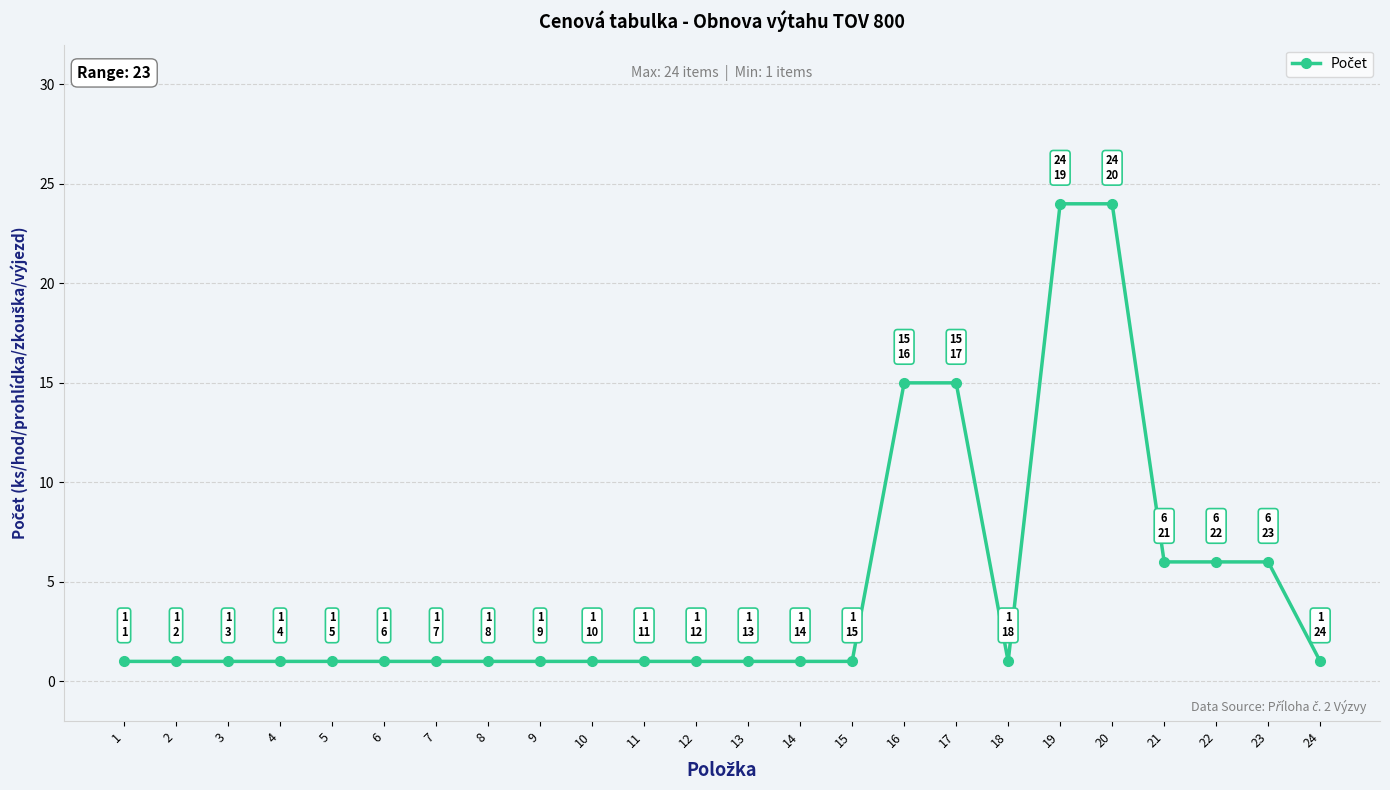

What is the ratio of the value at 22 to the value at 6?

6.0